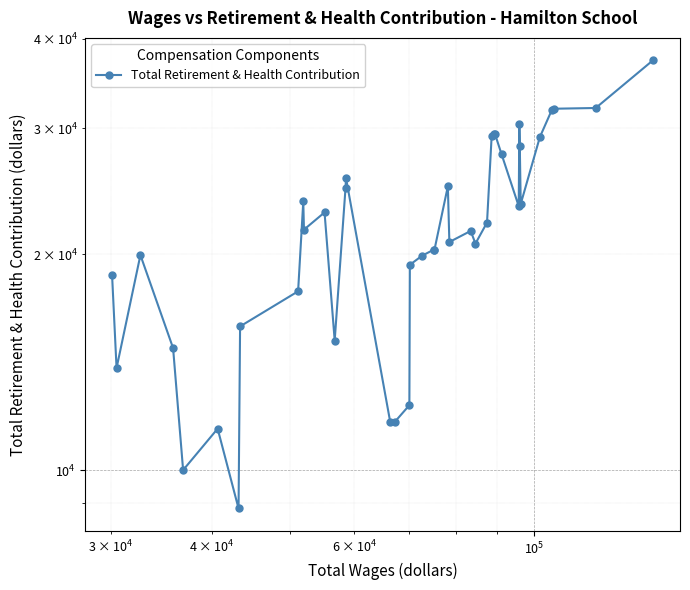

The chart shows a value of 14042 at 33. True or false?

False